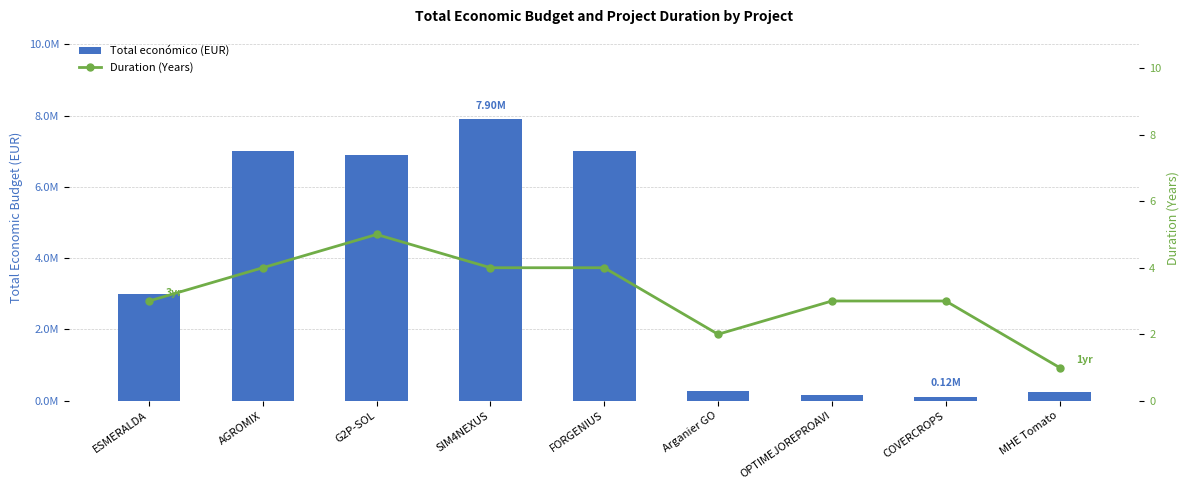

At which label does Total económico (EUR) first exceed 3002166?

AGROMIX